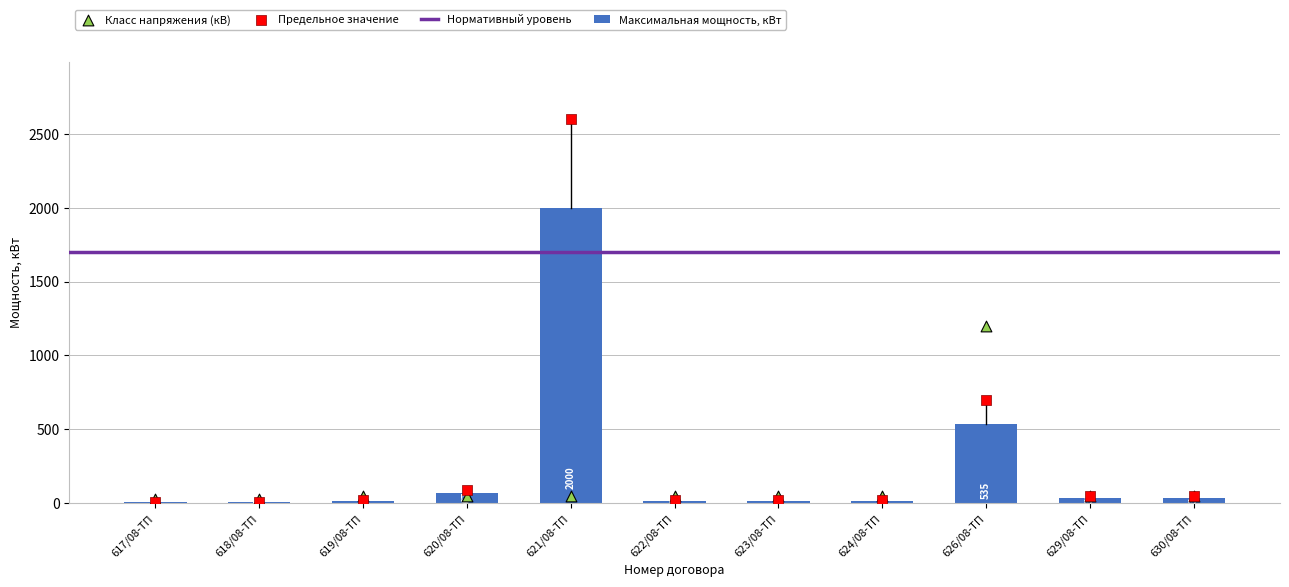

Is the value of Максимальная мощность, кВт at 621/08-ТП greater than the value of Класс напряжения at 617/08-ТП?

Yes